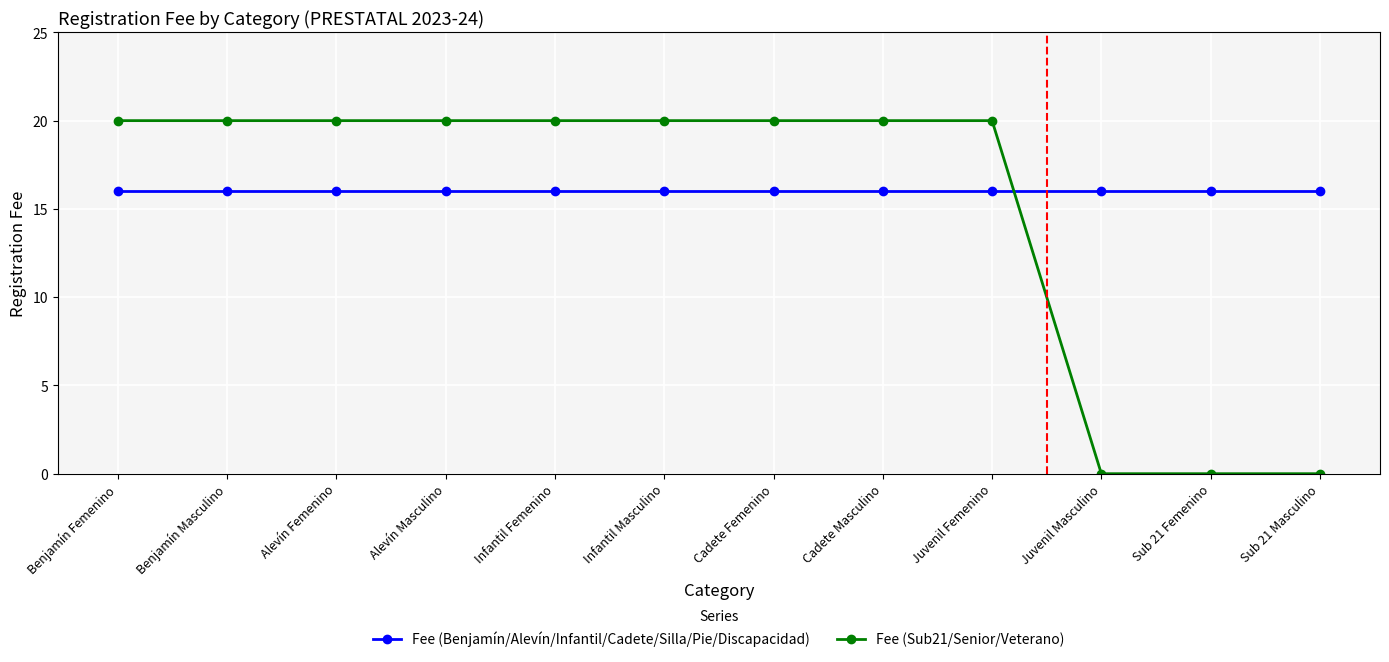

Reading left to right, transcribe all the data shown in this chart.

Fee (Benjamín/Alevín/Infantil/Cadete/Silla/Pie/Discapacidad): 16	16	16	16	16	16	16	16	16	16	16	16
Fee (Sub21/Senior/Veterano): 20	20	20	20	20	20	20	20	20	0	0	0